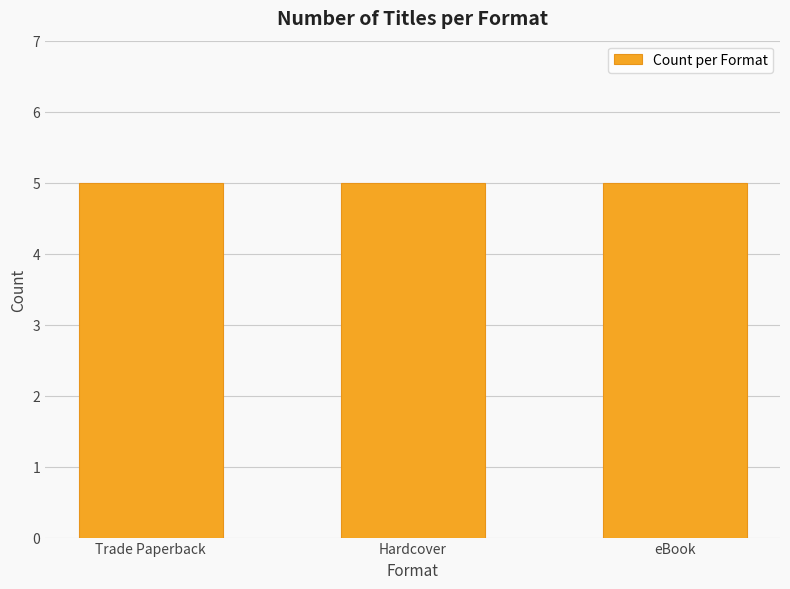

Rank the series by their maximum value, from highest to lowest.

Trade Paperback, eBook, Hardcover